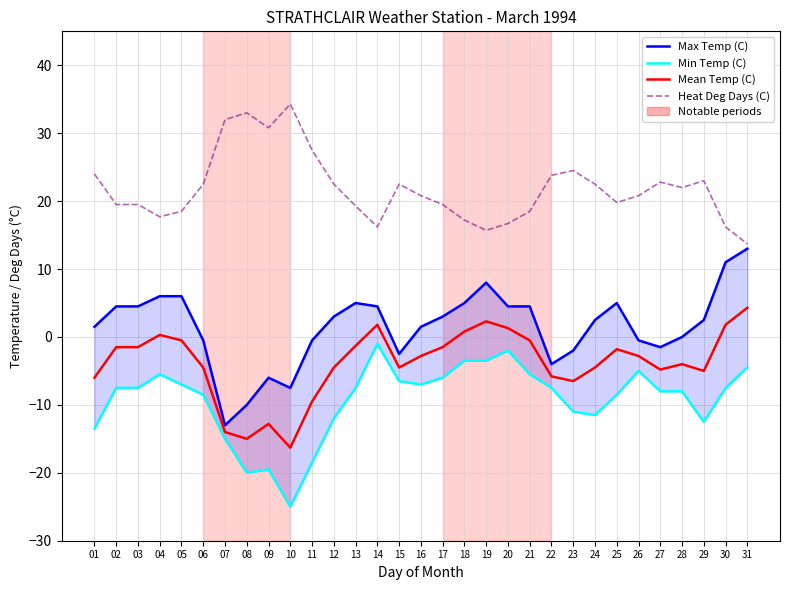

True or false: Heat Deg Days (C) and Mean Temp (C) intersect in this chart.

False